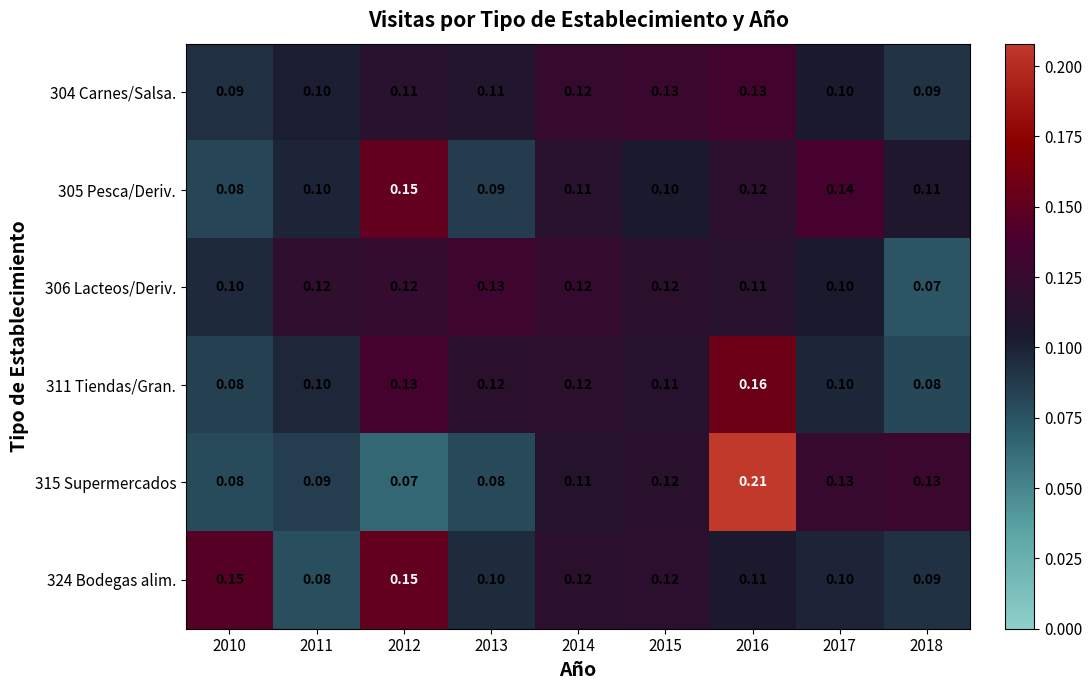

Is the value of 315 Supermercados at 2011 greater than the value of 324 Bodegas alim. at 2014?

No